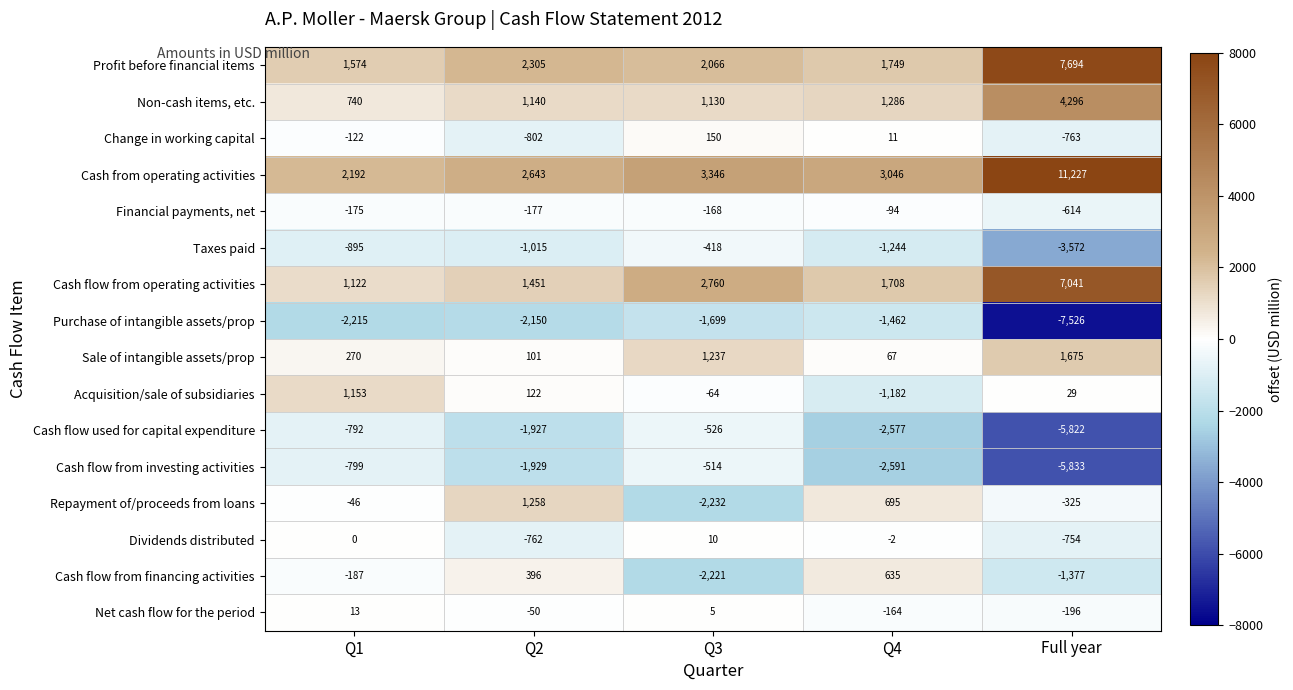

What is the minimum value shown in the chart?

-7526